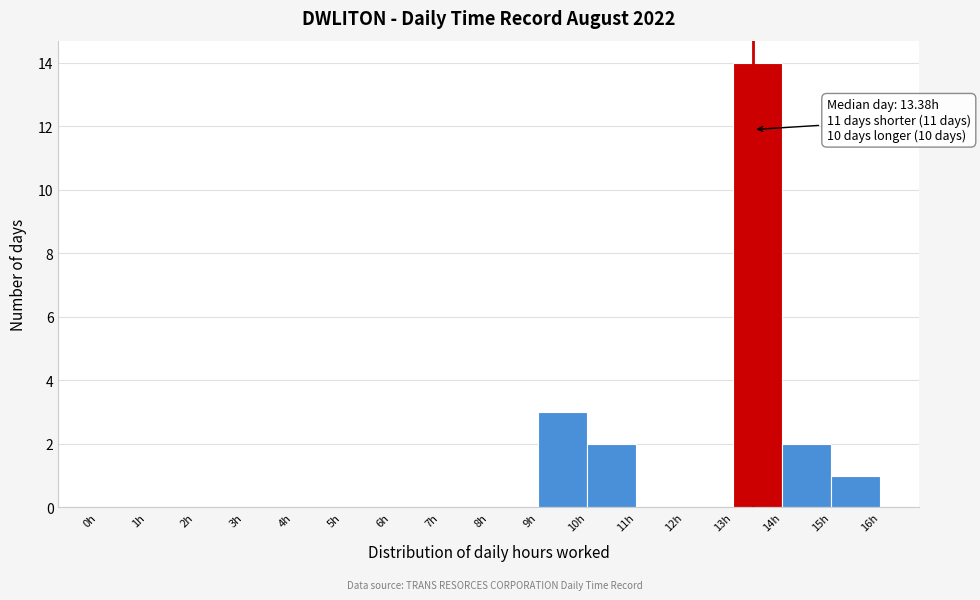

Over which range of the x-axis is the bar tallest?

13 to 14